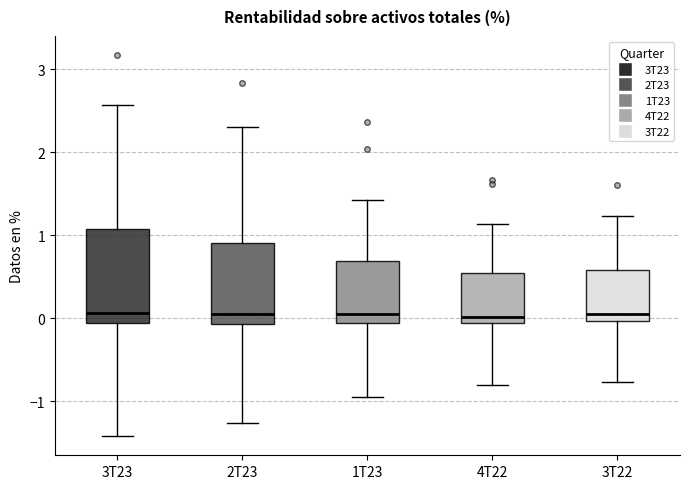

Comparing the boxes themselves (not the whiskers), which one is the tallest?

3T23